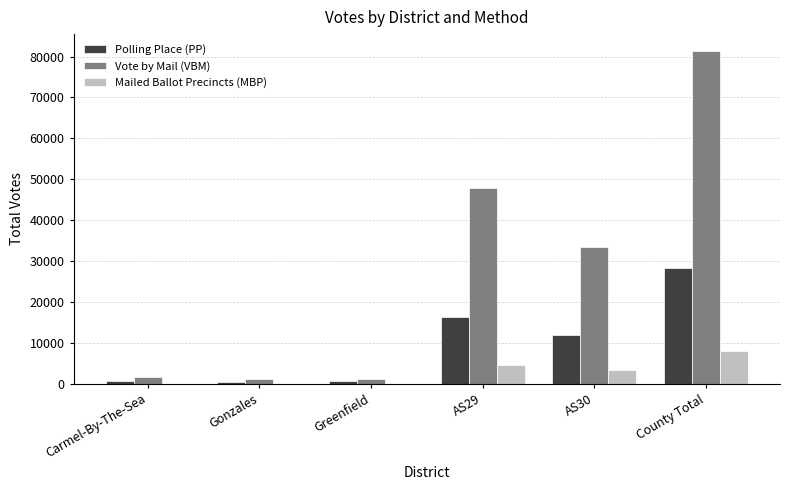

What is the maximum value shown in the chart?

81403